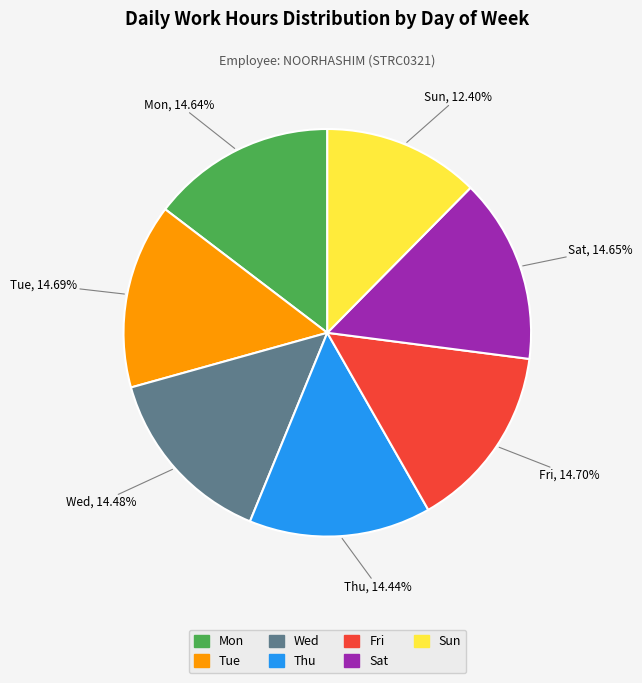

To the nearest percent, what percentage of the pie is Fri?

15%